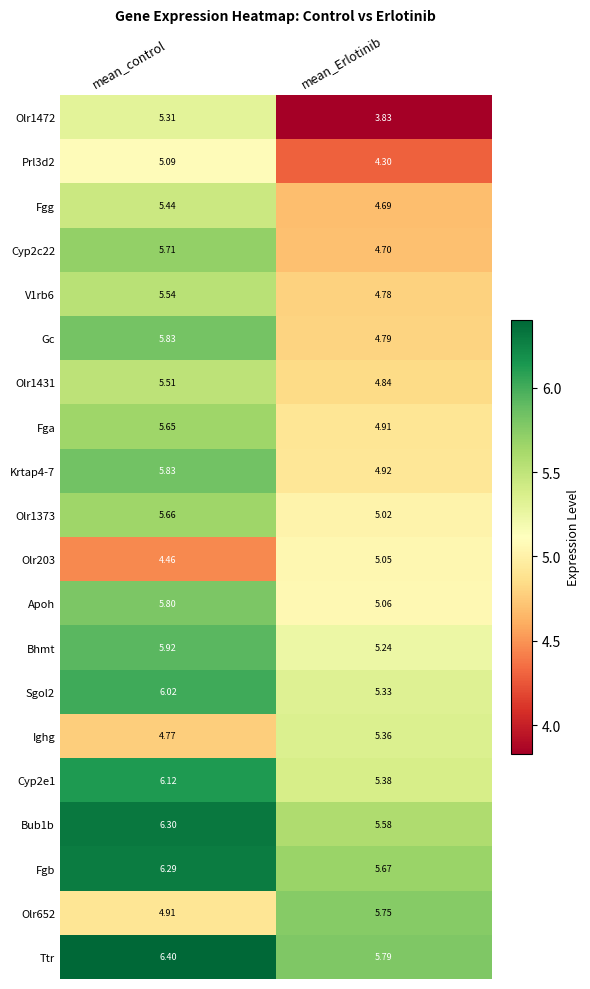

At which category is the sum across all series the highest?

mean_control